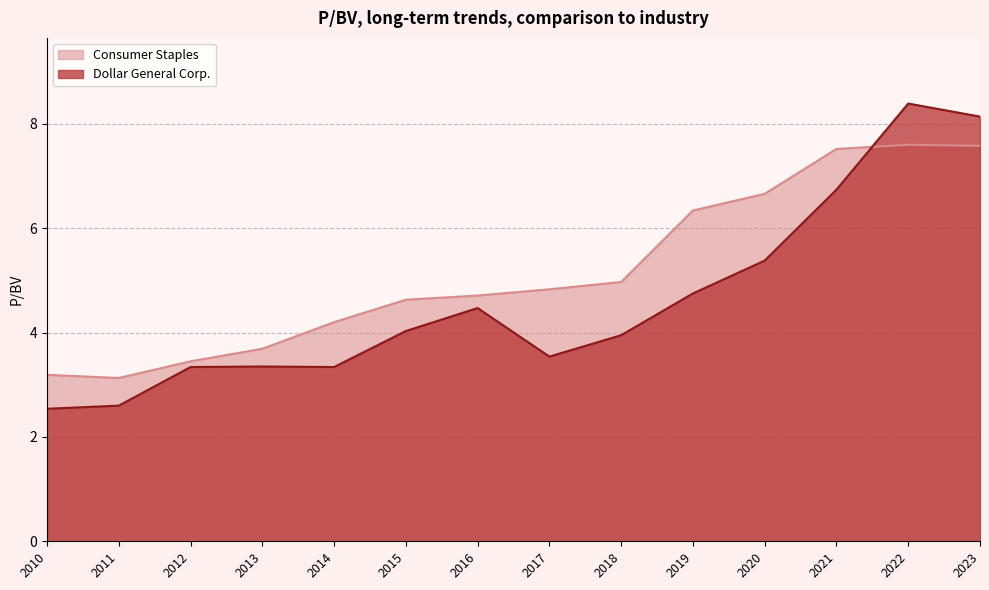

How many series are shown in this chart?

2